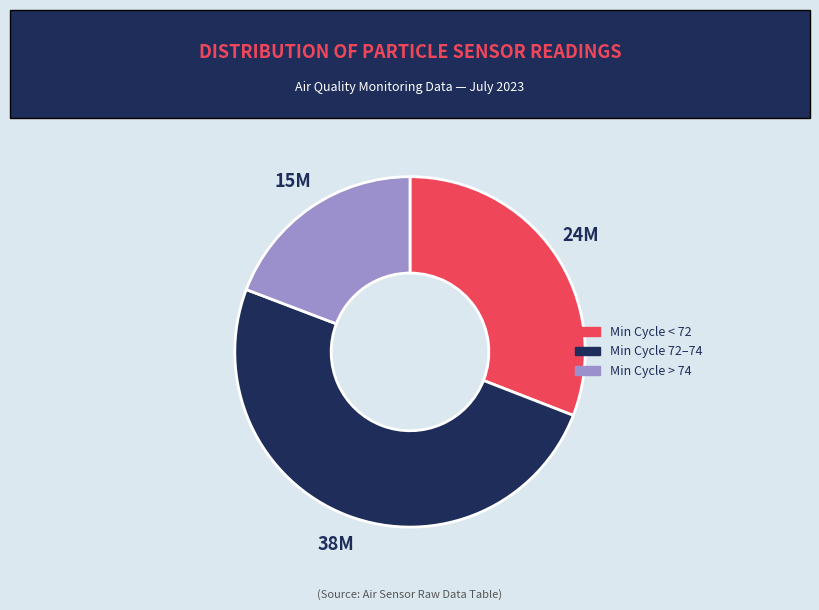

How many segments does this pie chart have?

3